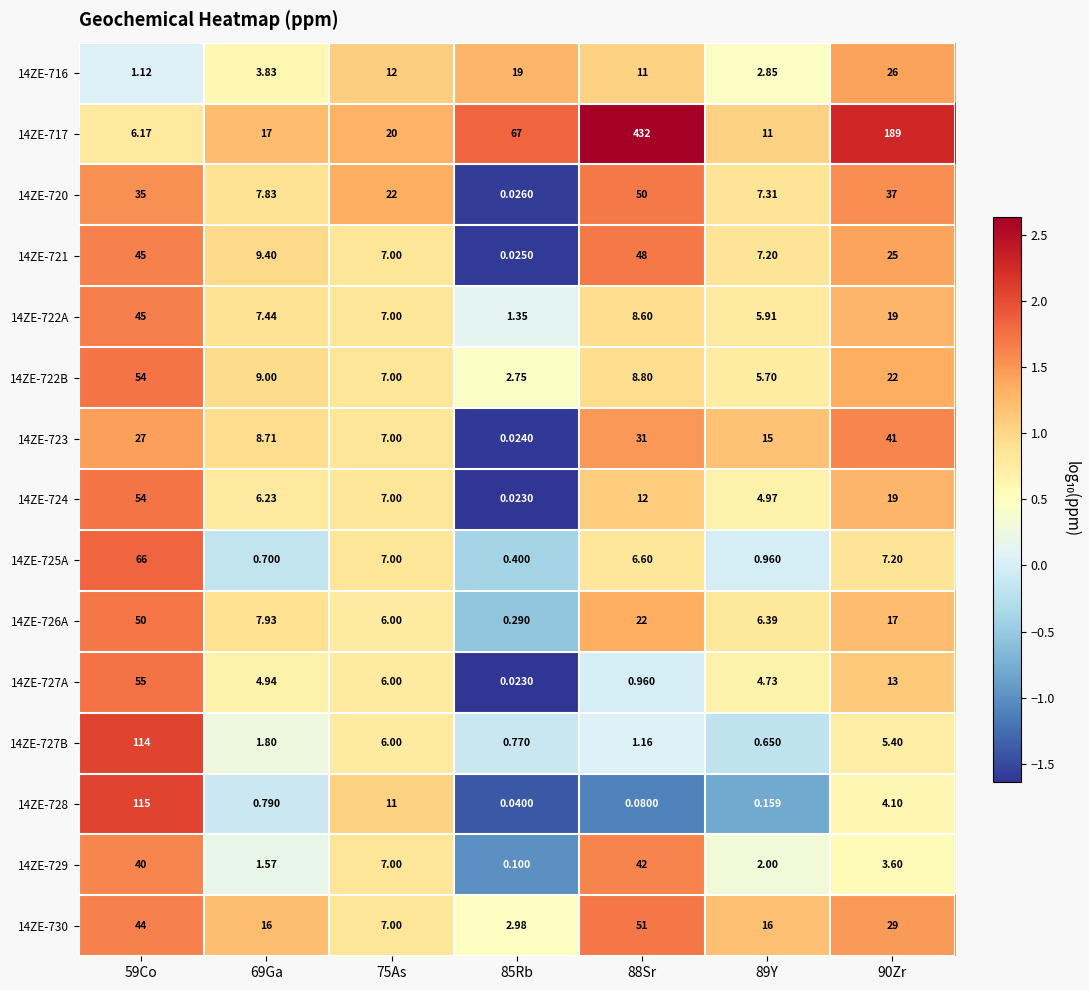

The value of 14ZE-724 at 85Rb is -1.6. True or false?

True